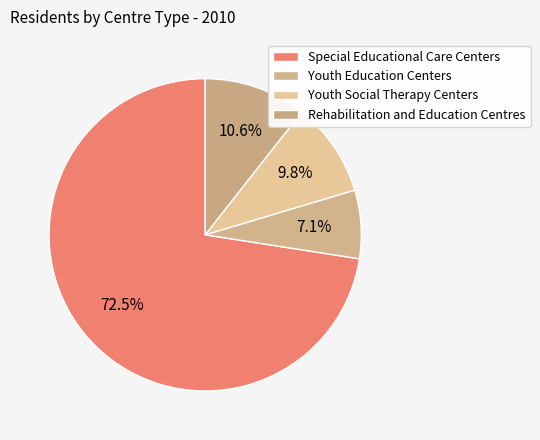

Count the number of slices in the pie.

4